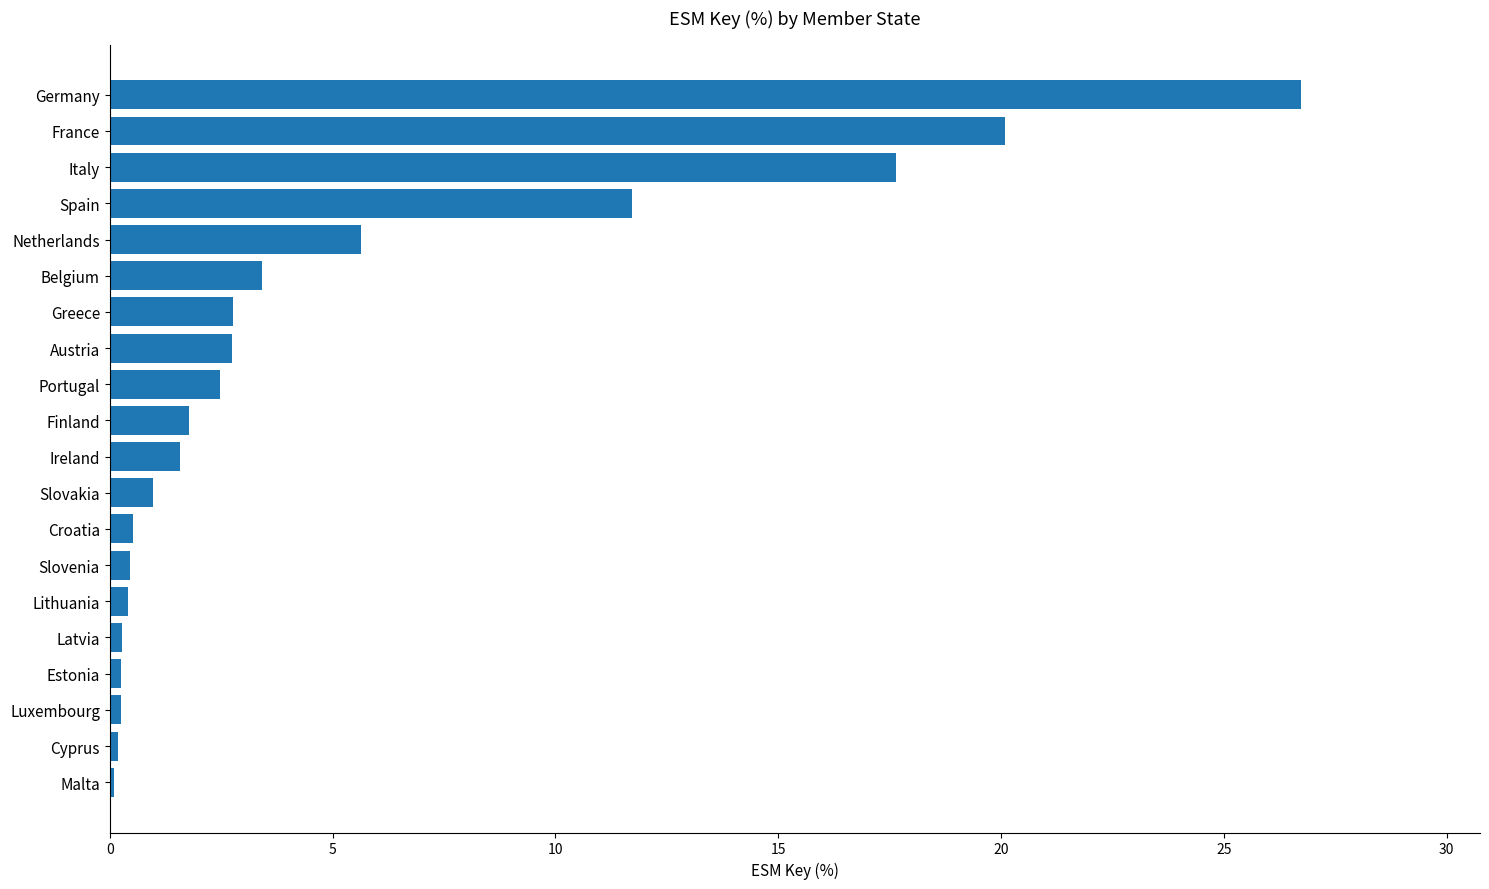

Read the value at Spain.

11.7